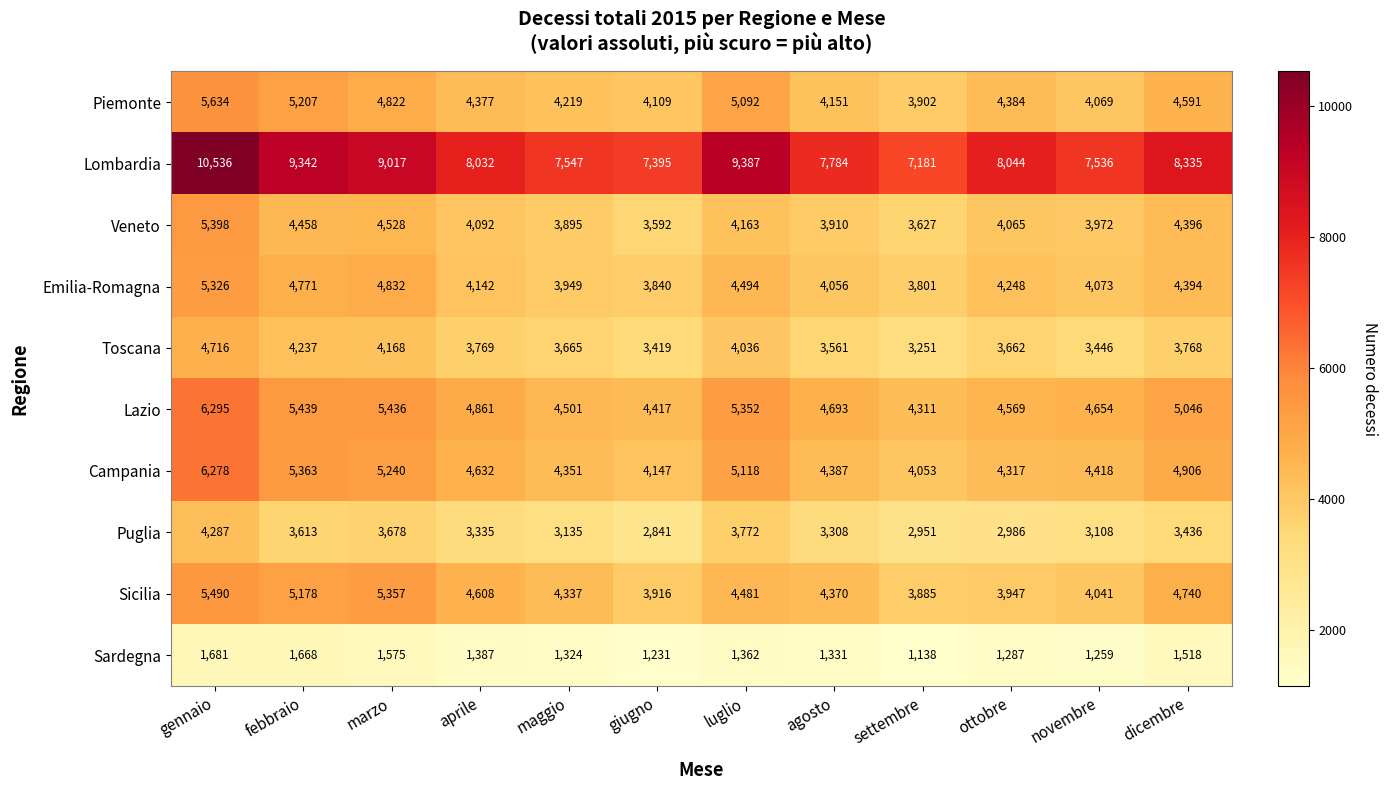

At which label is Emilia-Romagna closest to 4563?

luglio